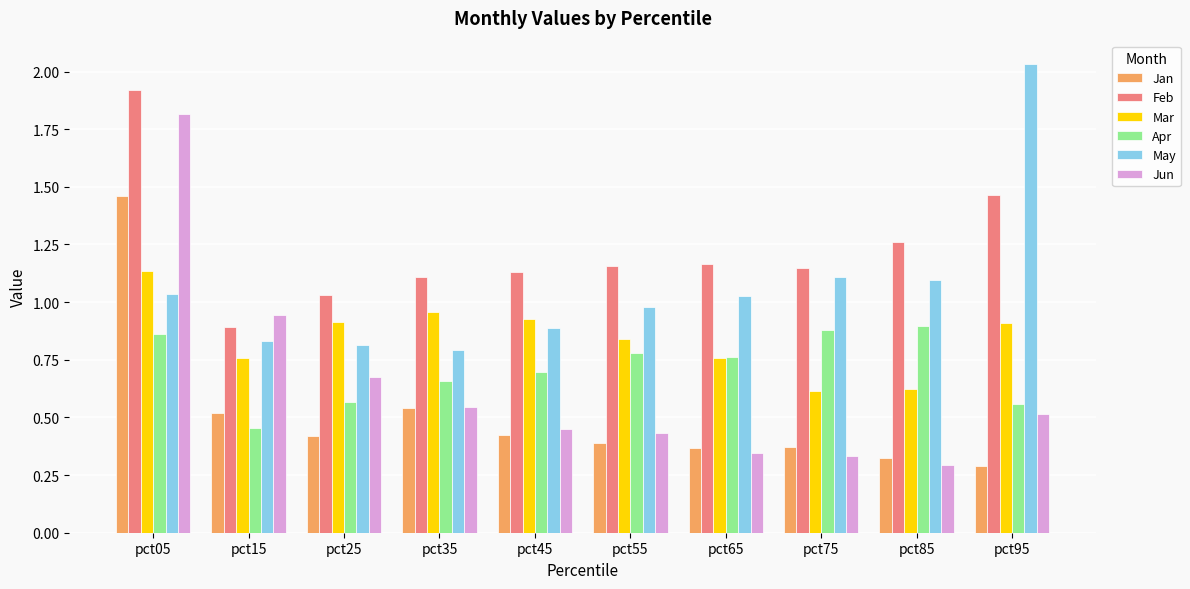

At which label is Jun closest to 1?

pct15